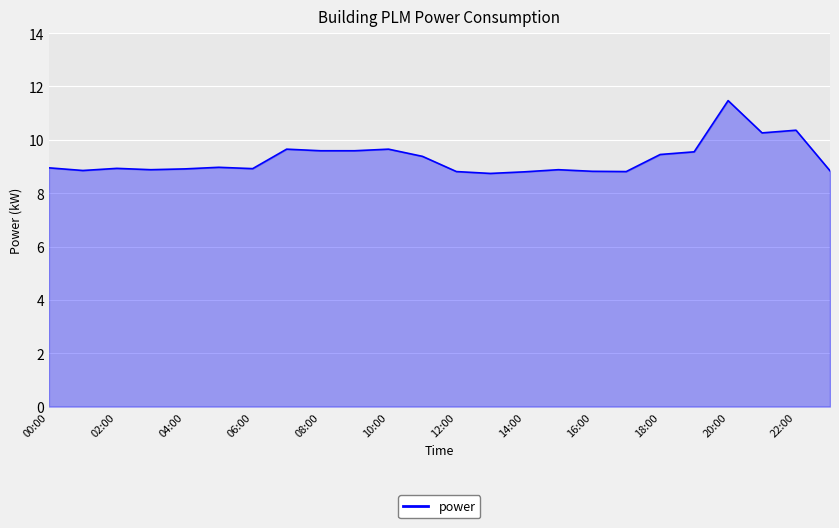

Read the value at 19.

9.6